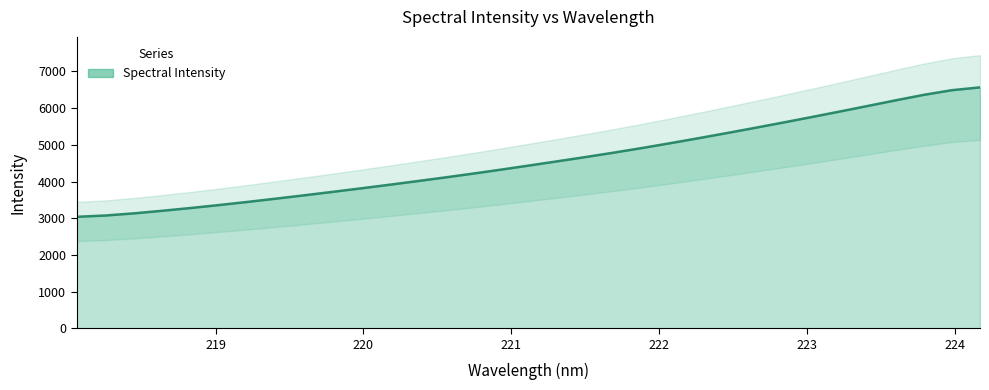

Is it true that the value at 223.5987 is 6212.2?

True